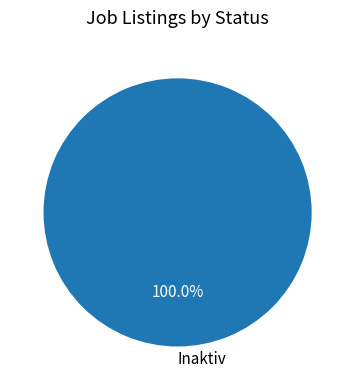

How many segments does this pie chart have?

1